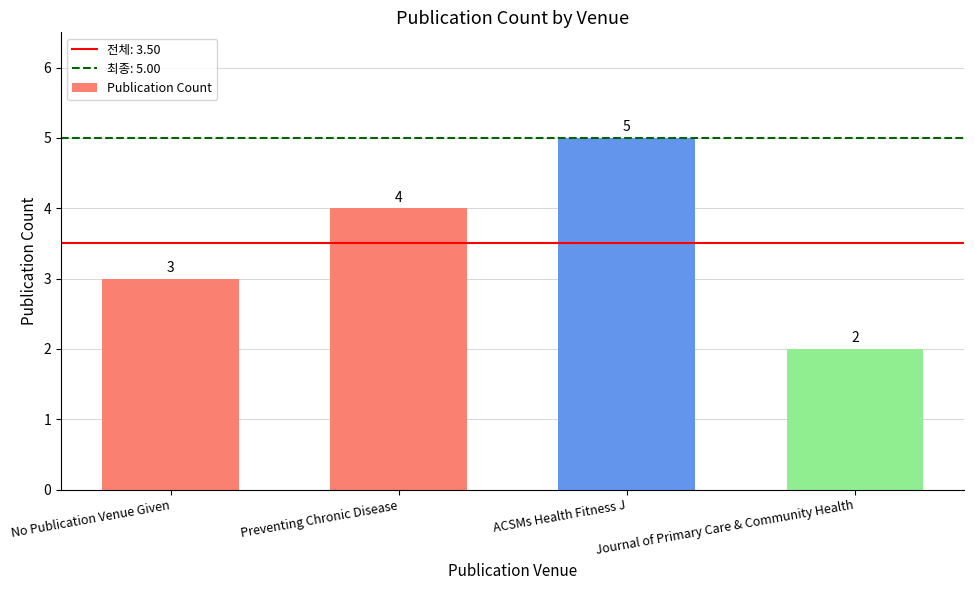

Where is the data nearest to the value 3?

No Publication Venue Given